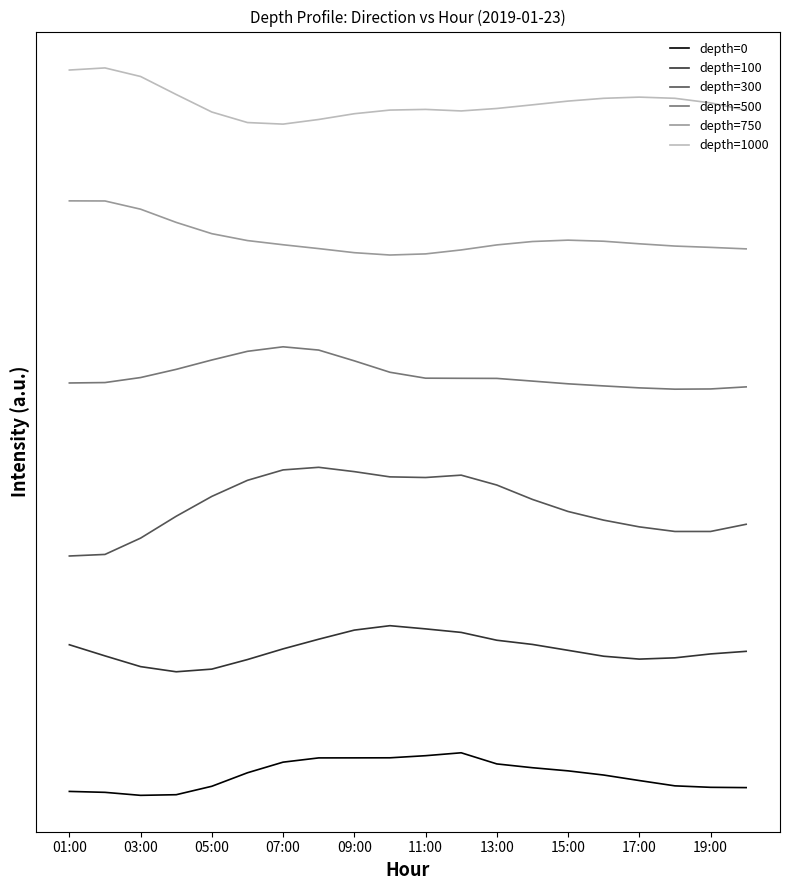

At which category does depth=750 reach its first local peak?

15:00